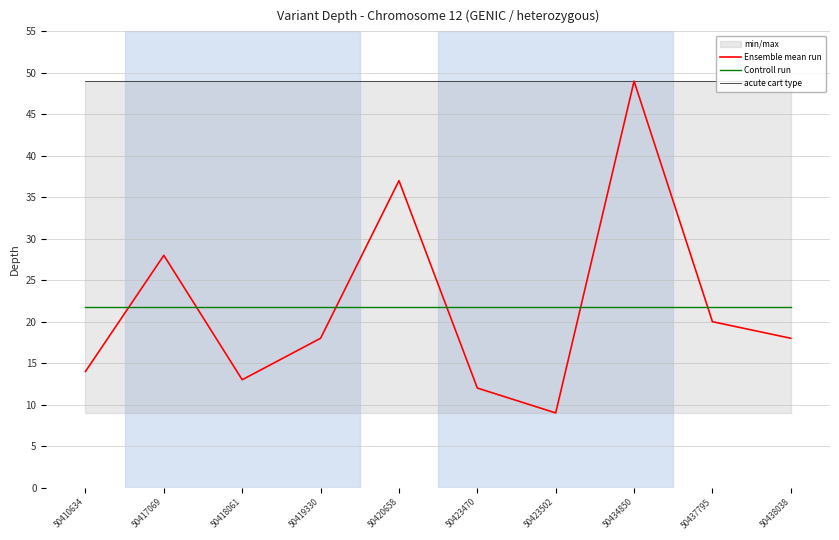

What is the difference between the highest and lowest values at 50423502?

40.0